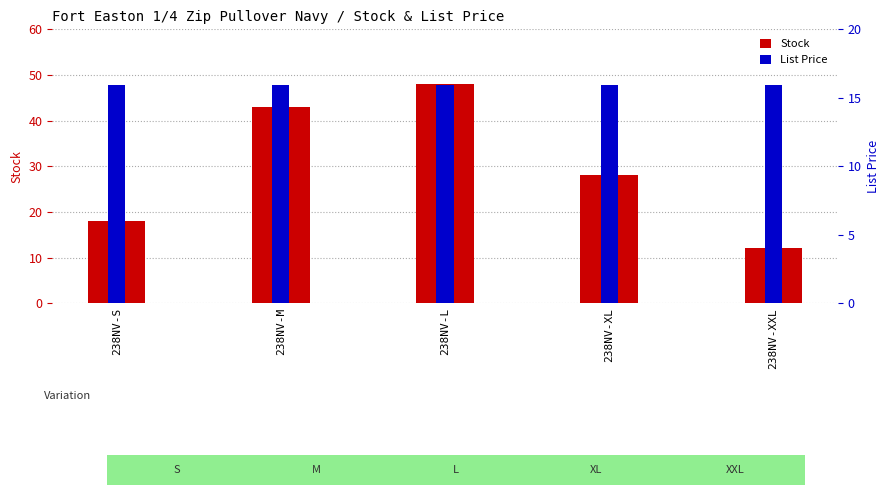

Where is List Price nearest to the value 15?

238NV-S